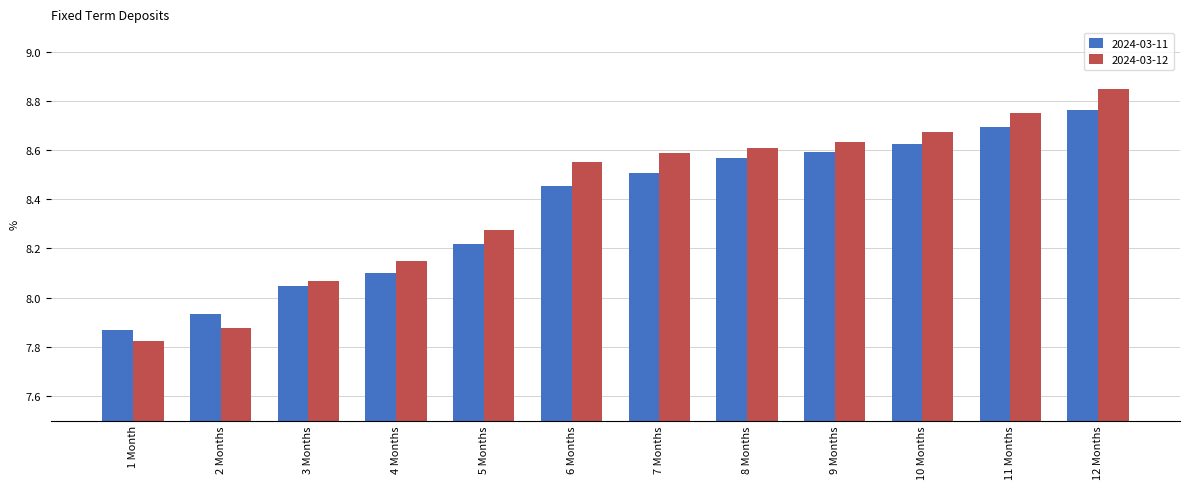

Are the bars horizontal?

No